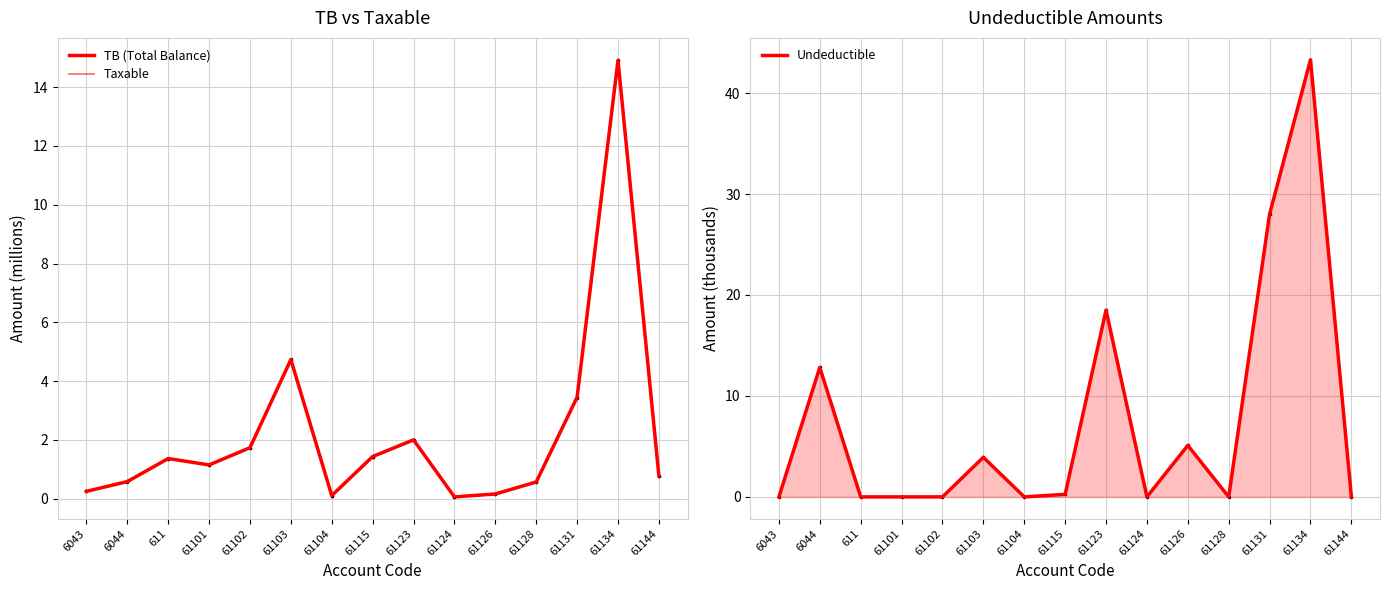

List the labels in order of Undeductible value, largest first.

61134, 61131, 61123, 6044, 61126, 61103, 61115, 6043, 611, 61101, 61102, 61104, 61124, 61128, 61144